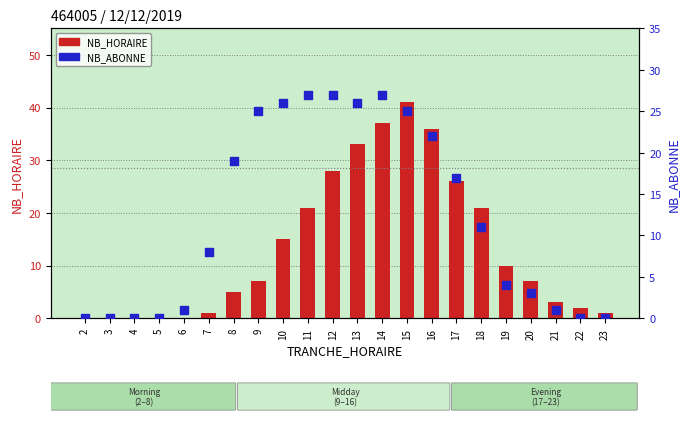

Which series has the widest spread of Y values?

NB_HORAIRE